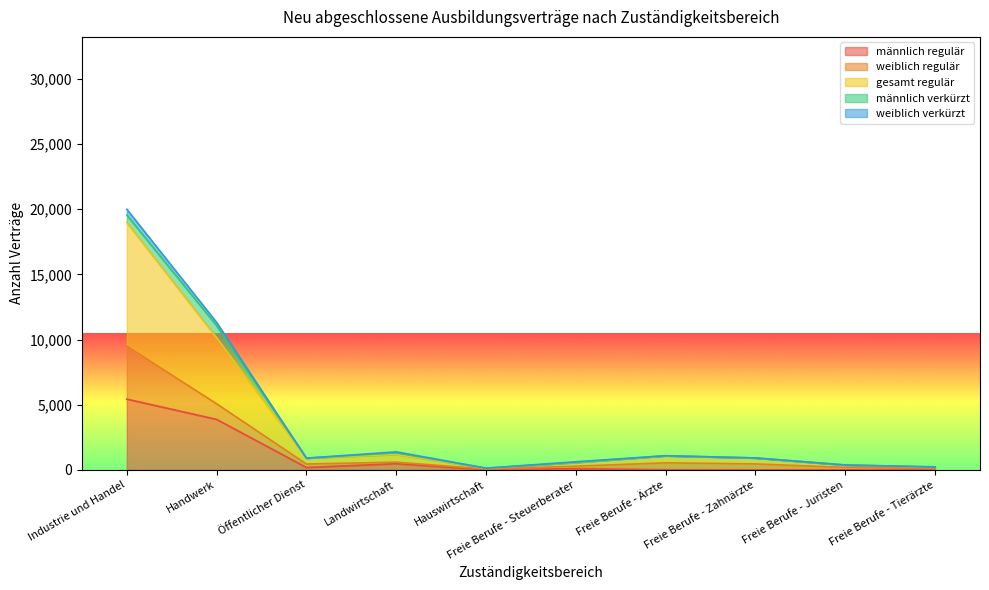

What are all the series names shown in the legend?

männlich regulär, weiblich regulär, gesamt regulär, männlich verkürzt, weiblich verkürzt